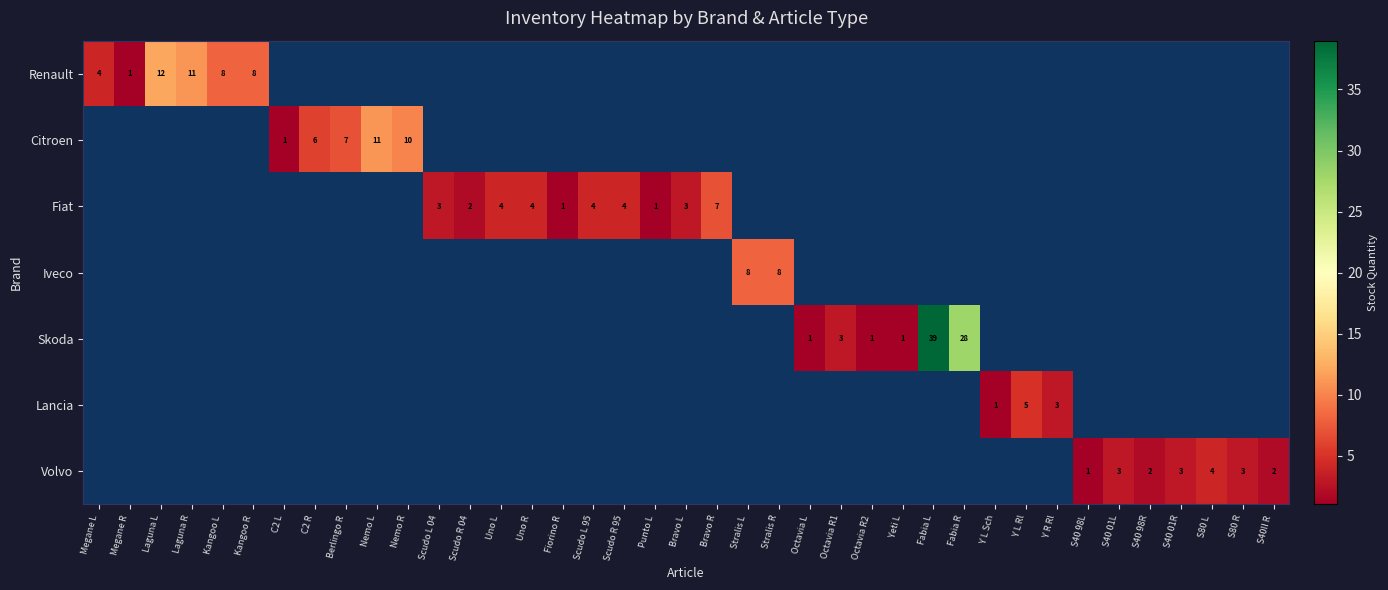

The value of Citroen at C2 R is 2. True or false?

False